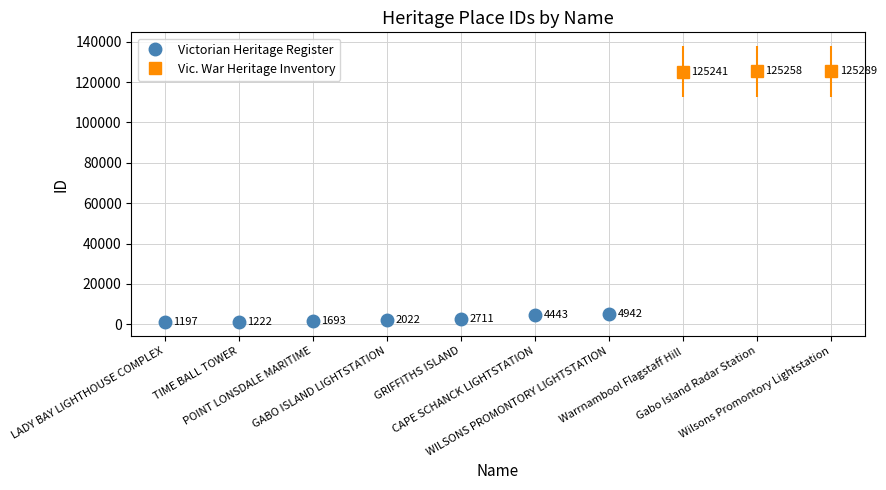

The value at Warrnambool Flagstaff Hill is 125241. True or false?

True